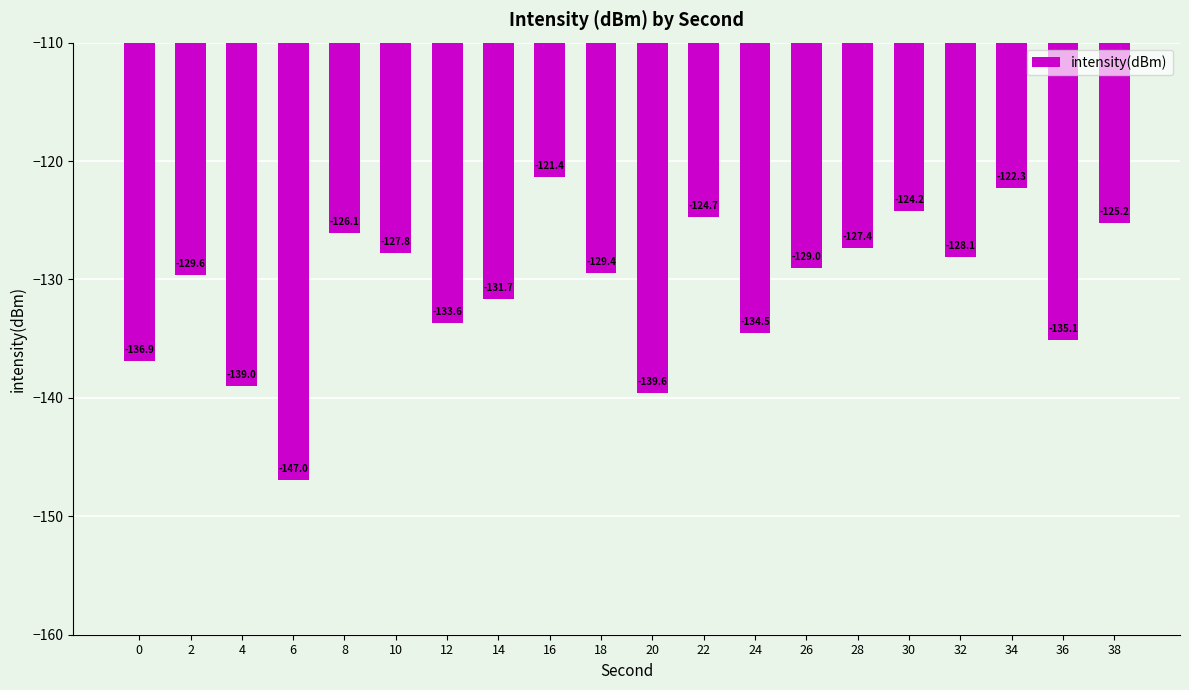

What is the difference between the second highest and minimum values?

24.7